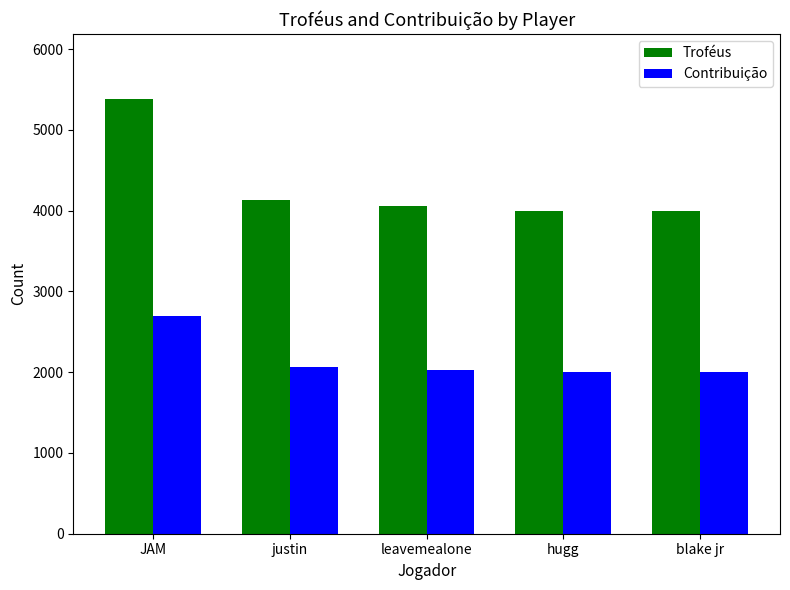

Reading left to right, extract all data points from this chart.

Troféus: JAM=5381	justin=4127	leavemealone=4052	hugg=4001	blake jr=4001
Contribuição: JAM=2690	justin=2063	leavemealone=2026	hugg=2000	blake jr=2000